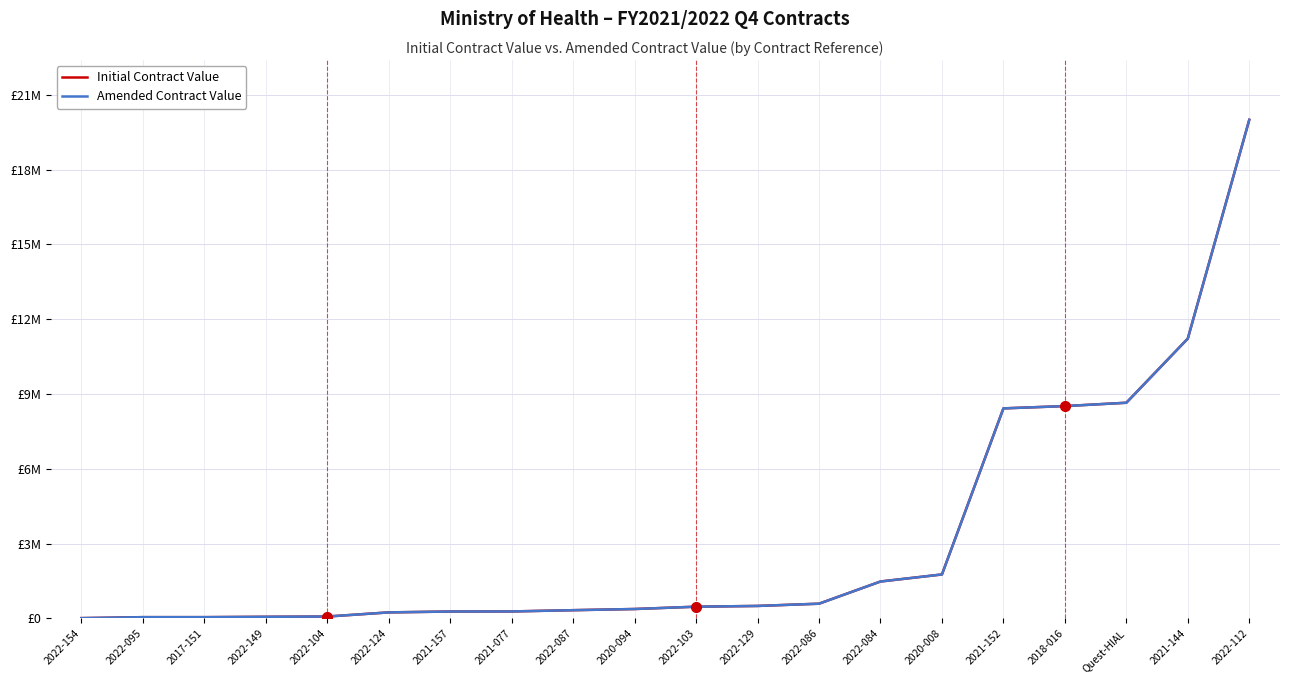

Does the chart have visible grid lines?

Yes